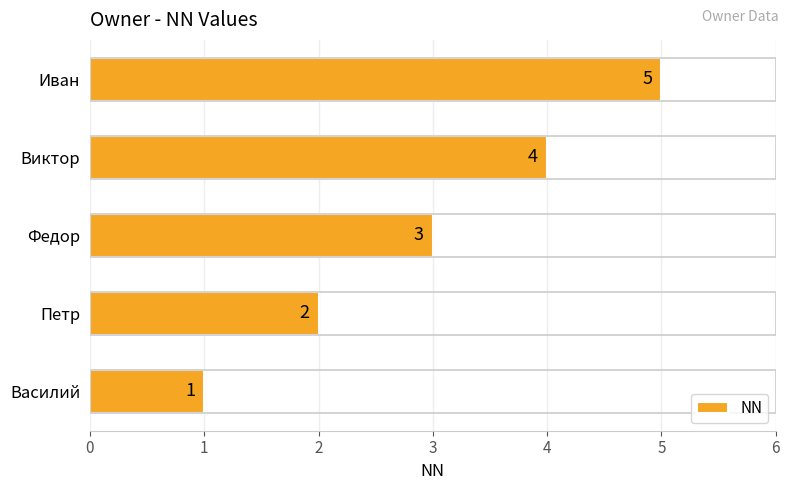

How many values are between 2 and 4?

3